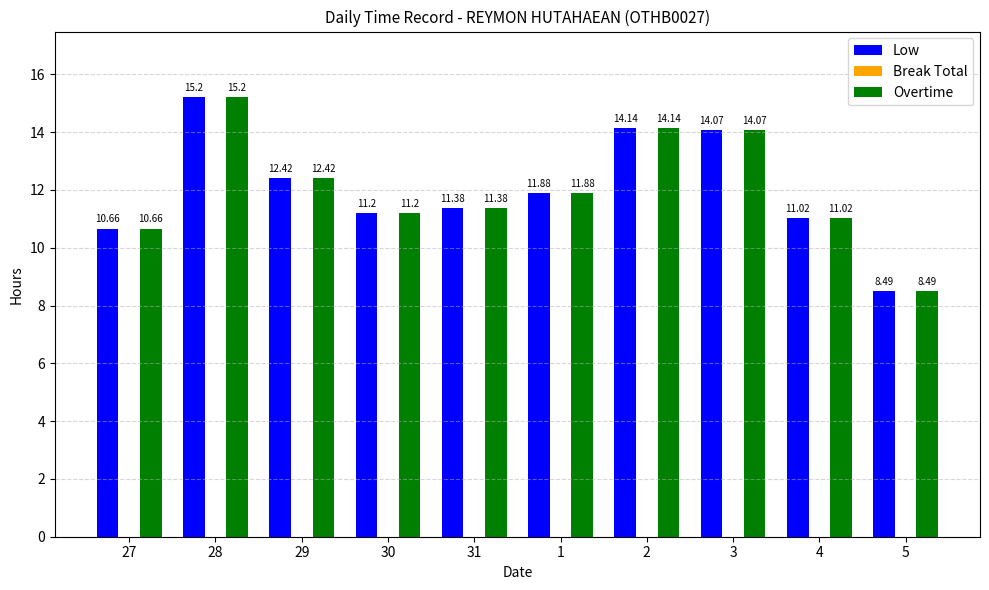

What is the label of the 9th bar from the right?

28